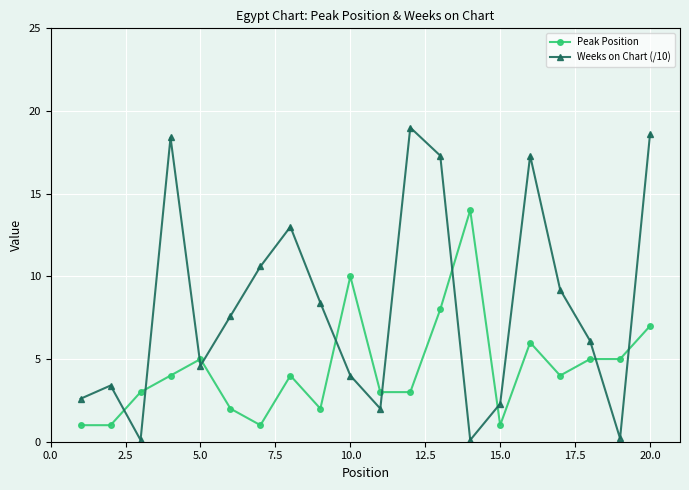

List the series in order of their overall mean, lowest first.

Peak Position, Weeks on Chart (/10)